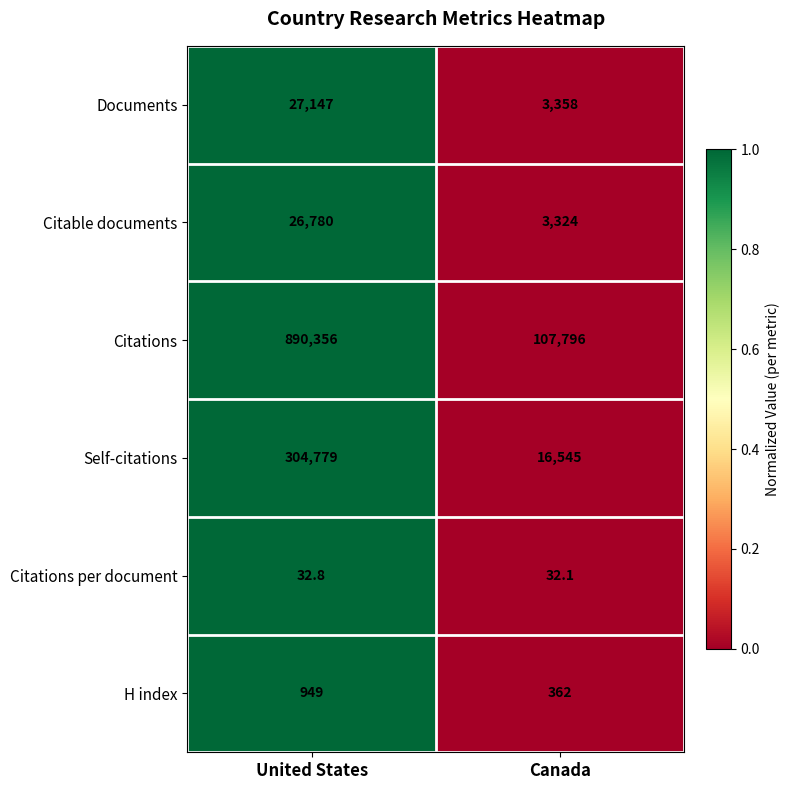

True or false: Citations per document has a value of 32.8 at United States.

True